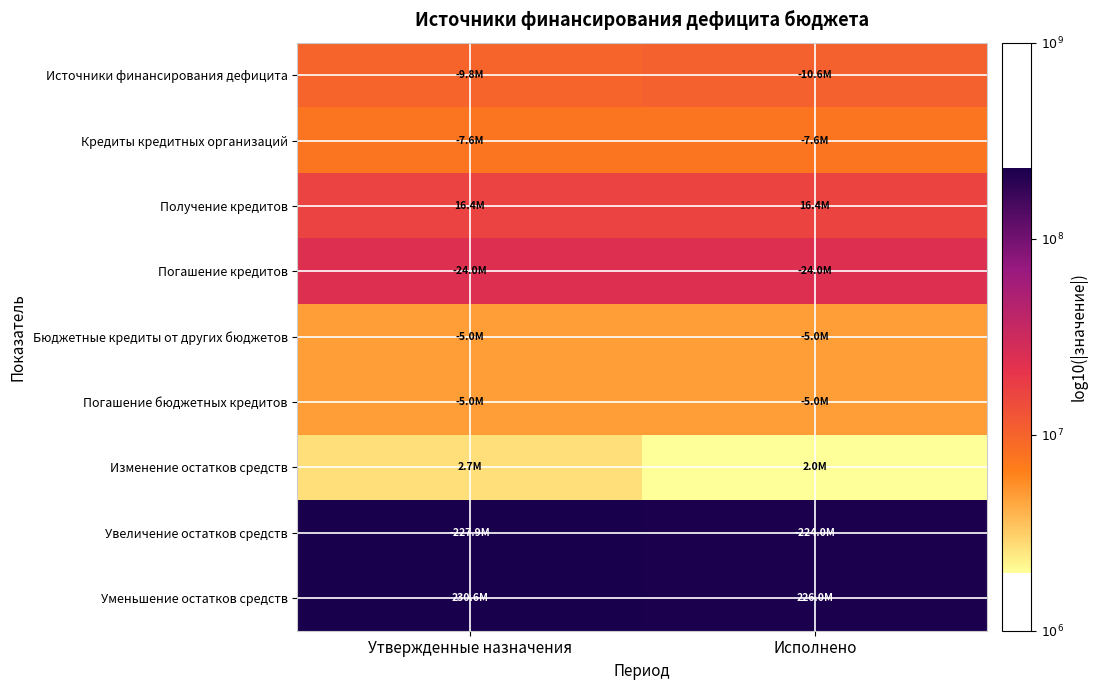

At Исполнено, list the series in order from largest to smallest.

Уменьшение остатков средств, Увеличение остатков средств, Погашение кредитов, Получение кредитов, Источники финансирования дефицита, Кредиты кредитных организаций, Бюджетные кредиты от других бюджетов, Погашение бюджетных кредитов, Изменение остатков средств